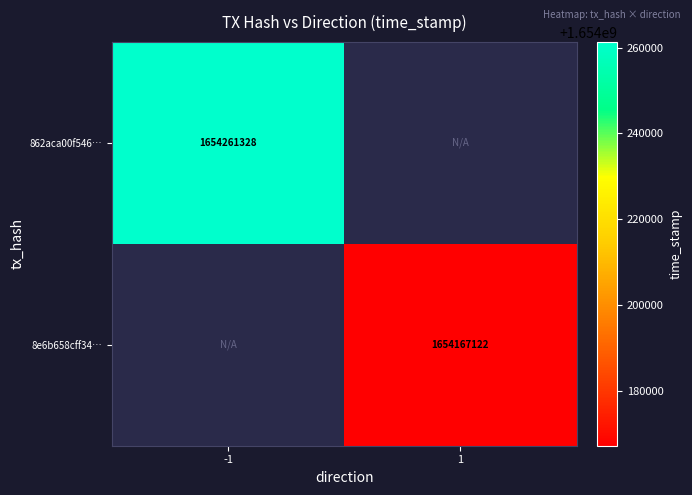

The value of 8e6b658cff34… at 1 is 623511137. True or false?

False